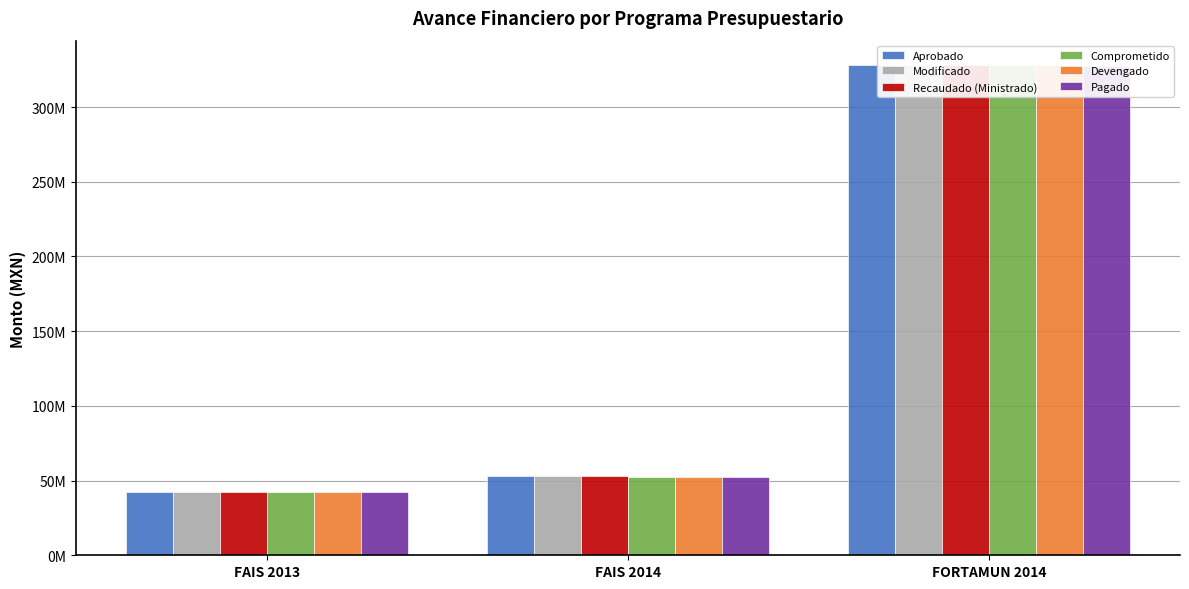

List the series in order of their peak value, highest first.

Aprobado, Modificado, Recaudado (Ministrado), Comprometido, Devengado, Pagado